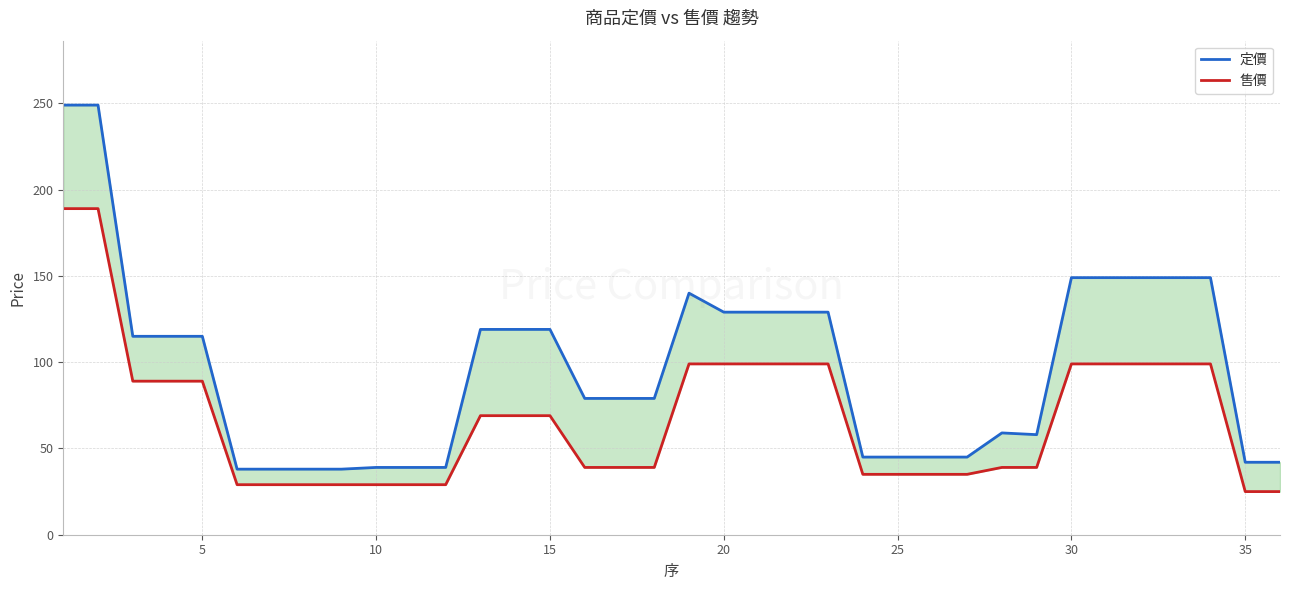

True or false: 售價 and 定價 intersect in this chart.

False